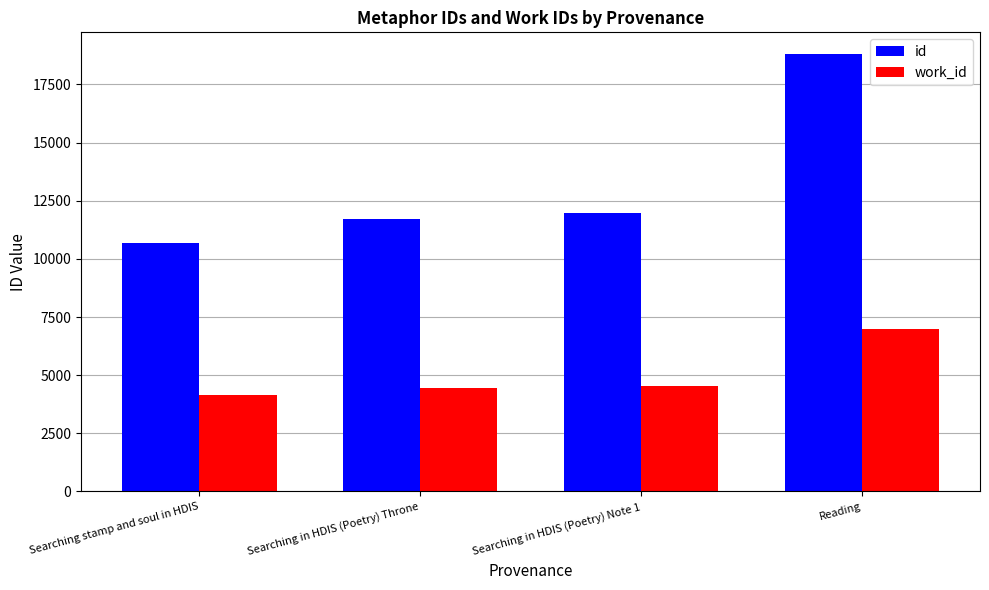

Reading left to right, what are all the values shown in this chart?

id: Searching stamp and soul in HDIS=10662	Searching in HDIS (Poetry) Throne=11709	Searching in HDIS (Poetry) Note 1=11974	Reading=18802
work_id: Searching stamp and soul in HDIS=4146	Searching in HDIS (Poetry) Throne=4445	Searching in HDIS (Poetry) Note 1=4555	Reading=6975